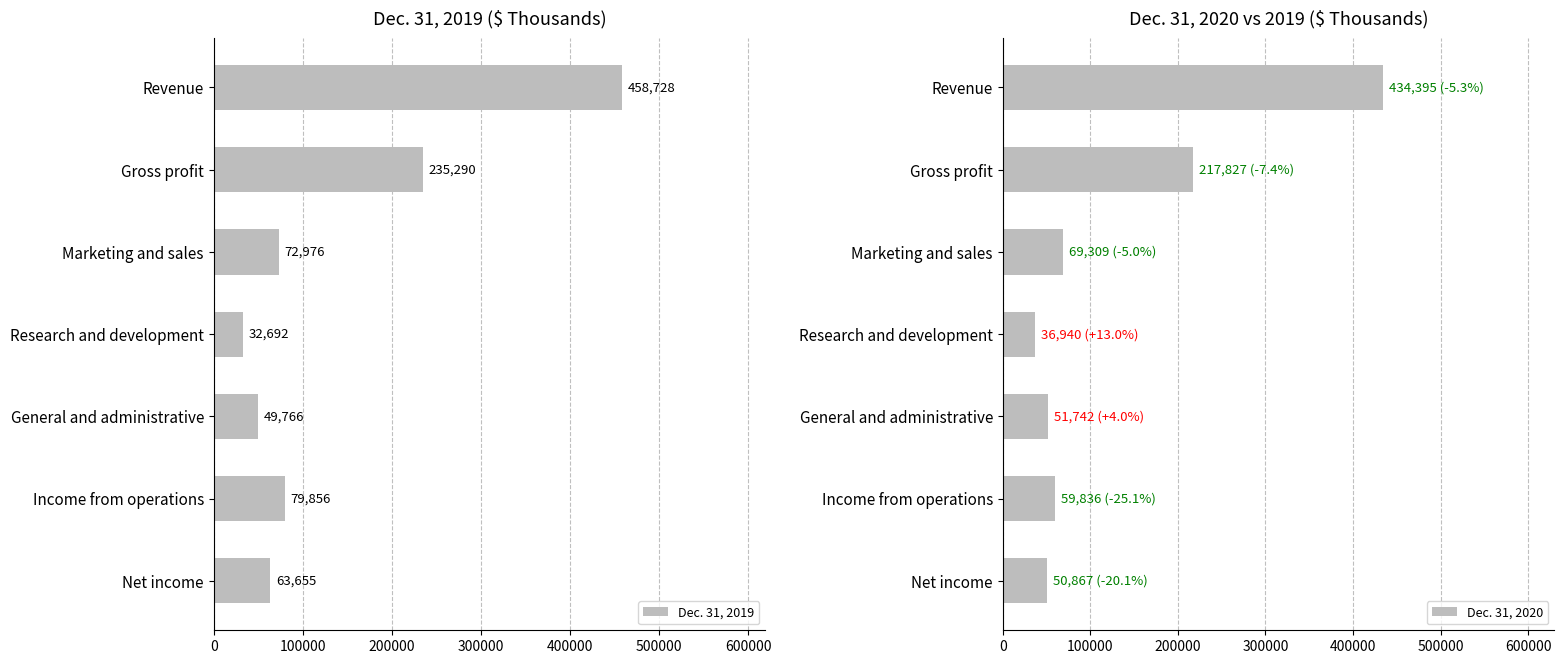

How many data points in Dec. 31, 2020 are less than 59836?

3